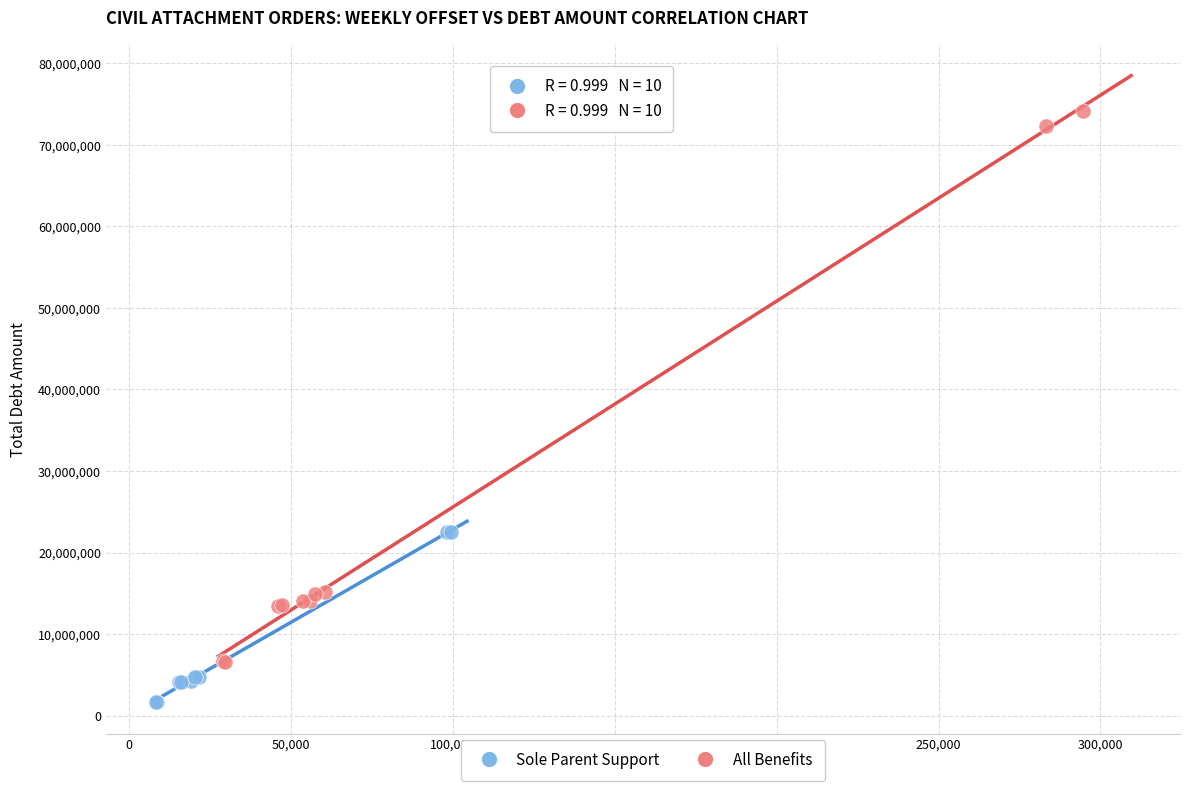

Which series has the largest Y range (max minus min)?

All Benefits